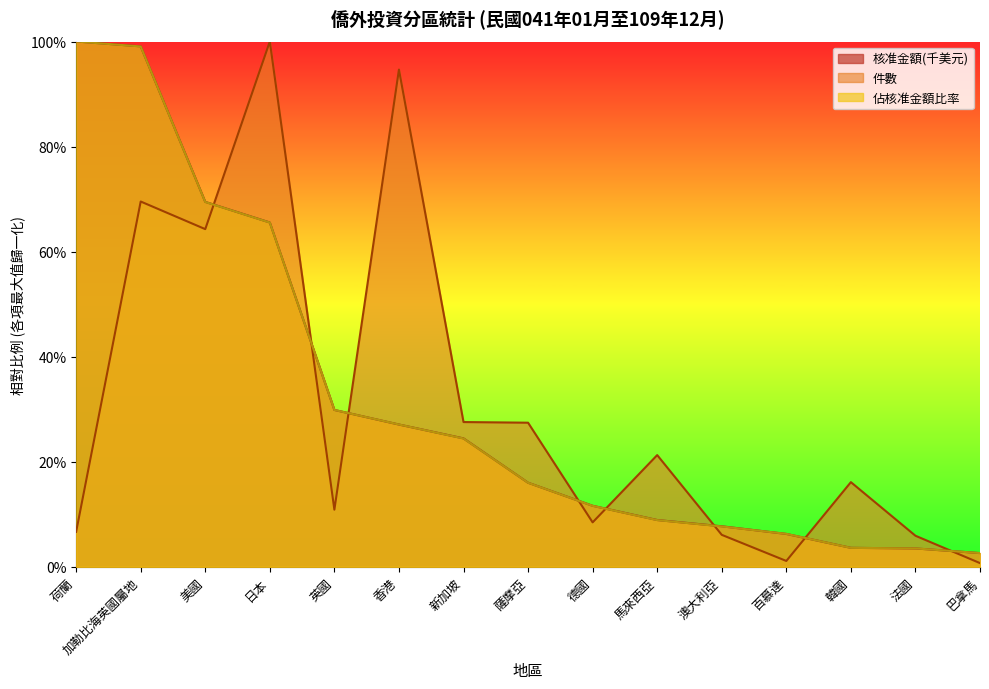

At 澳大利亞, list the series in order from largest to smallest.

核准金額(千美元), 佔核准金額比率, 件數